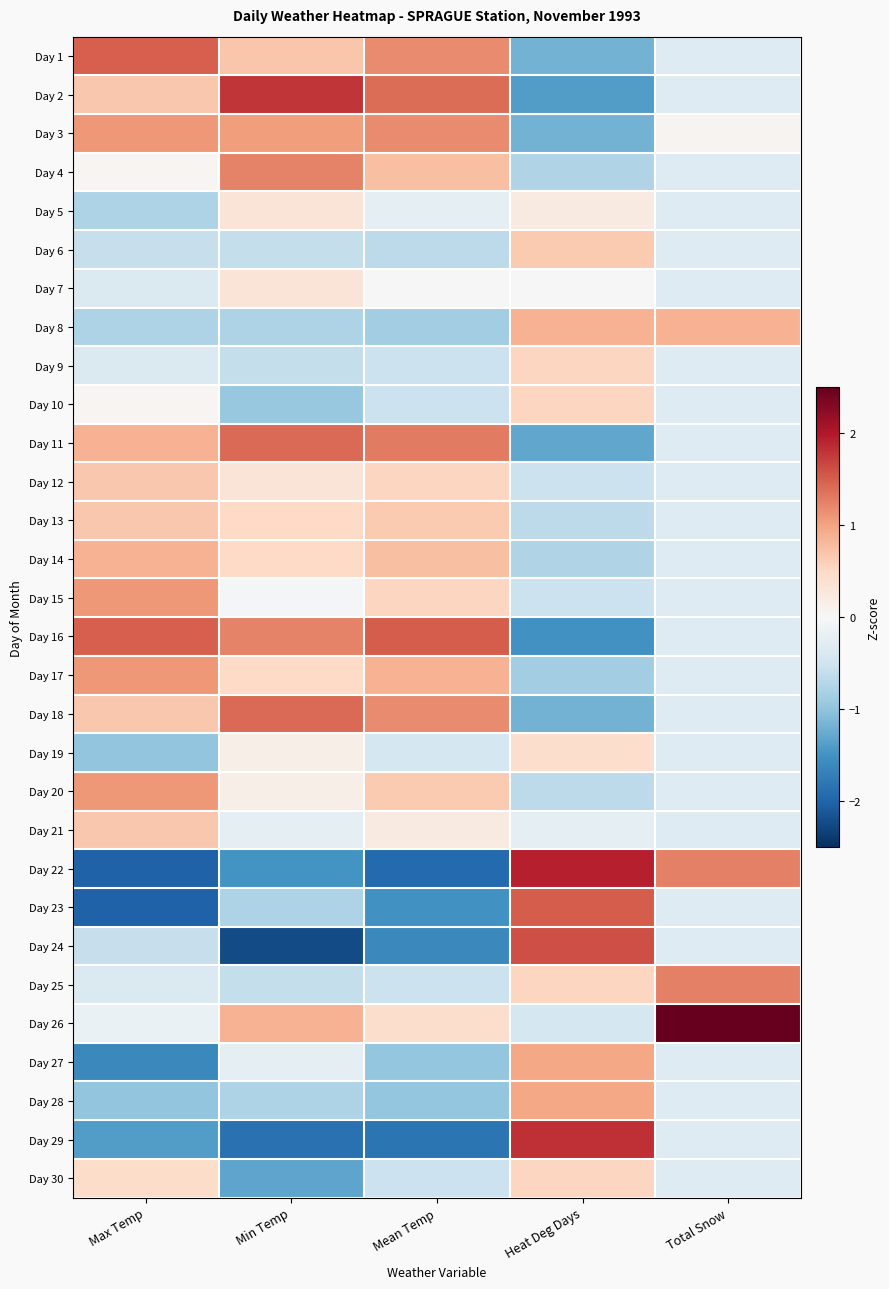

Reading left to right, list all the values displayed in this chart.

Day 1: Max Temp=1.5	Min Temp=0.7	Mean Temp=1.2	Heat Deg Days=-1.2	Total Snow=-0.3
Day 2: Max Temp=0.7	Min Temp=1.8	Mean Temp=1.4	Heat Deg Days=-1.4	Total Snow=-0.3
Day 3: Max Temp=1.1	Min Temp=1.1	Mean Temp=1.2	Heat Deg Days=-1.2	Total Snow=0.1
Day 4: Max Temp=0.0	Min Temp=1.2	Mean Temp=0.8	Heat Deg Days=-0.8	Total Snow=-0.3
Day 5: Max Temp=-0.8	Min Temp=0.3	Mean Temp=-0.2	Heat Deg Days=0.2	Total Snow=-0.3
Day 6: Max Temp=-0.6	Min Temp=-0.6	Mean Temp=-0.6	Heat Deg Days=0.6	Total Snow=-0.3
Day 7: Max Temp=-0.4	Min Temp=0.3	Mean Temp=0.0	Heat Deg Days=0.0	Total Snow=-0.3
Day 8: Max Temp=-0.8	Min Temp=-0.8	Mean Temp=-0.9	Heat Deg Days=0.9	Total Snow=0.9
Day 9: Max Temp=-0.4	Min Temp=-0.6	Mean Temp=-0.5	Heat Deg Days=0.5	Total Snow=-0.3
Day 10: Max Temp=0.0	Min Temp=-1.0	Mean Temp=-0.5	Heat Deg Days=0.5	Total Snow=-0.3
Day 11: Max Temp=0.9	Min Temp=1.4	Mean Temp=1.3	Heat Deg Days=-1.3	Total Snow=-0.3
Day 12: Max Temp=0.7	Min Temp=0.3	Mean Temp=0.5	Heat Deg Days=-0.5	Total Snow=-0.3
Day 13: Max Temp=0.7	Min Temp=0.5	Mean Temp=0.6	Heat Deg Days=-0.6	Total Snow=-0.3
Day 14: Max Temp=0.9	Min Temp=0.5	Mean Temp=0.8	Heat Deg Days=-0.8	Total Snow=-0.3
Day 15: Max Temp=1.1	Min Temp=-0.0	Mean Temp=0.5	Heat Deg Days=-0.5	Total Snow=-0.3
Day 16: Max Temp=1.5	Min Temp=1.2	Mean Temp=1.5	Heat Deg Days=-1.5	Total Snow=-0.3
Day 17: Max Temp=1.1	Min Temp=0.5	Mean Temp=0.9	Heat Deg Days=-0.9	Total Snow=-0.3
Day 18: Max Temp=0.7	Min Temp=1.4	Mean Temp=1.2	Heat Deg Days=-1.2	Total Snow=-0.3
Day 19: Max Temp=-1.0	Min Temp=0.1	Mean Temp=-0.4	Heat Deg Days=0.4	Total Snow=-0.3
Day 20: Max Temp=1.1	Min Temp=0.1	Mean Temp=0.6	Heat Deg Days=-0.6	Total Snow=-0.3
Day 21: Max Temp=0.7	Min Temp=-0.2	Mean Temp=0.2	Heat Deg Days=-0.2	Total Snow=-0.3
Day 22: Max Temp=-2.0	Min Temp=-1.5	Mean Temp=-1.9	Heat Deg Days=1.9	Total Snow=1.3
Day 23: Max Temp=-2.0	Min Temp=-0.8	Mean Temp=-1.5	Heat Deg Days=1.5	Total Snow=-0.3
Day 24: Max Temp=-0.6	Min Temp=-2.2	Mean Temp=-1.6	Heat Deg Days=1.6	Total Snow=-0.3
Day 25: Max Temp=-0.4	Min Temp=-0.6	Mean Temp=-0.5	Heat Deg Days=0.5	Total Snow=1.3
Day 26: Max Temp=-0.2	Min Temp=0.9	Mean Temp=0.4	Heat Deg Days=-0.4	Total Snow=4.8
Day 27: Max Temp=-1.6	Min Temp=-0.2	Mean Temp=-1.0	Heat Deg Days=1.0	Total Snow=-0.3
Day 28: Max Temp=-1.0	Min Temp=-0.8	Mean Temp=-1.0	Heat Deg Days=1.0	Total Snow=-0.3
Day 29: Max Temp=-1.4	Min Temp=-1.9	Mean Temp=-1.8	Heat Deg Days=1.8	Total Snow=-0.3
Day 30: Max Temp=0.5	Min Temp=-1.3	Mean Temp=-0.5	Heat Deg Days=0.5	Total Snow=-0.3